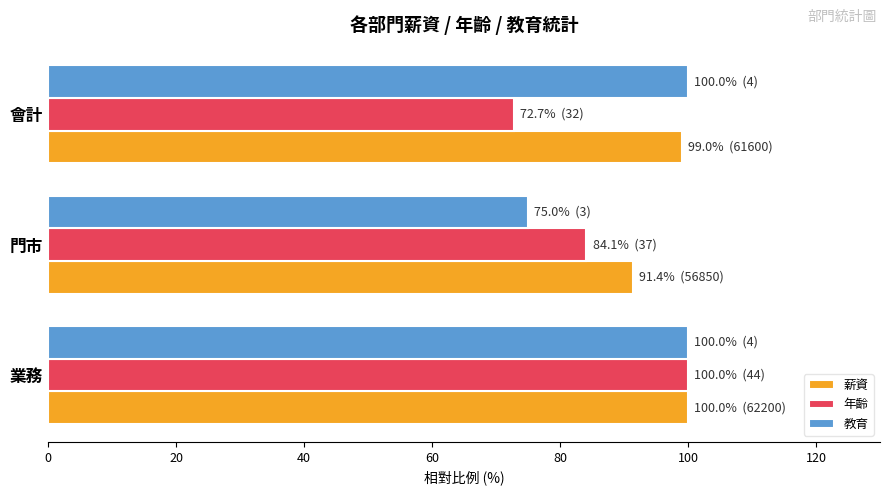

How many data points in 薪資 are less than 99?

1